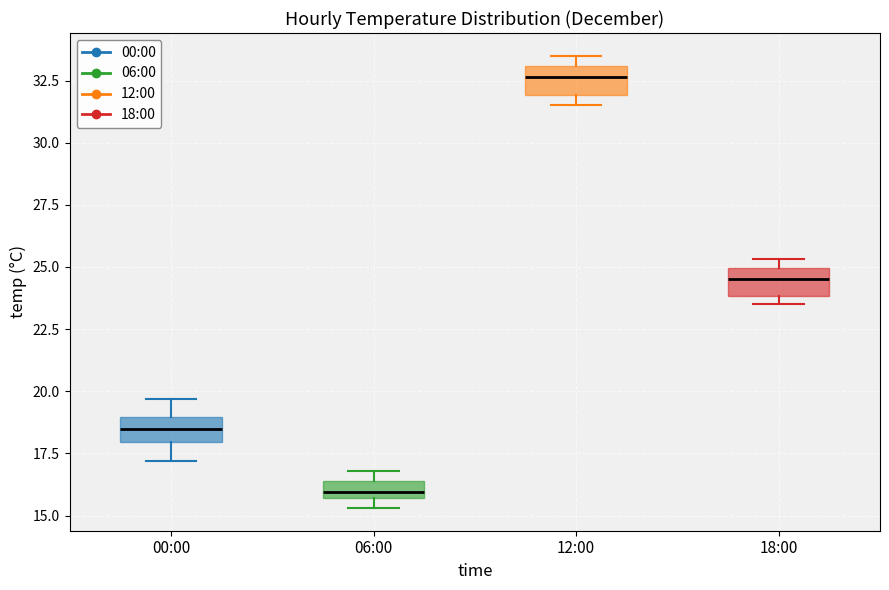

Where is the lower edge of the box for 12:00 on the y-axis? The values are not printed on the chart, so give them approximately, as read against the axis.

32.0